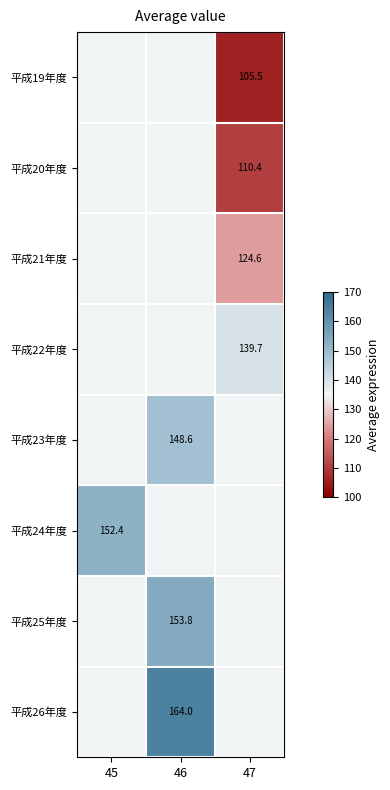

Count the number of data series in this chart.

8